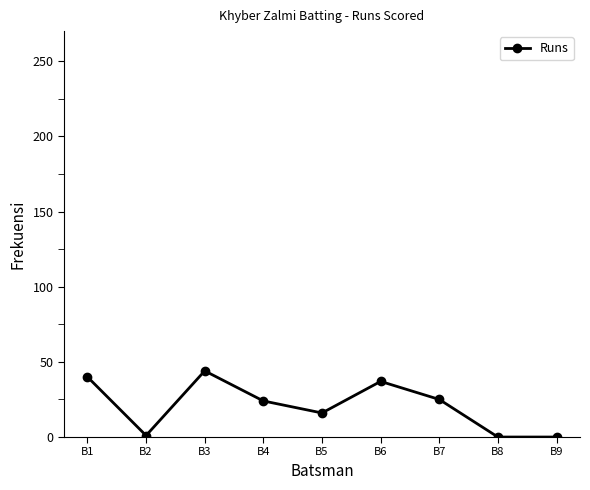

Which label corresponds to the largest value in the chart?

B3